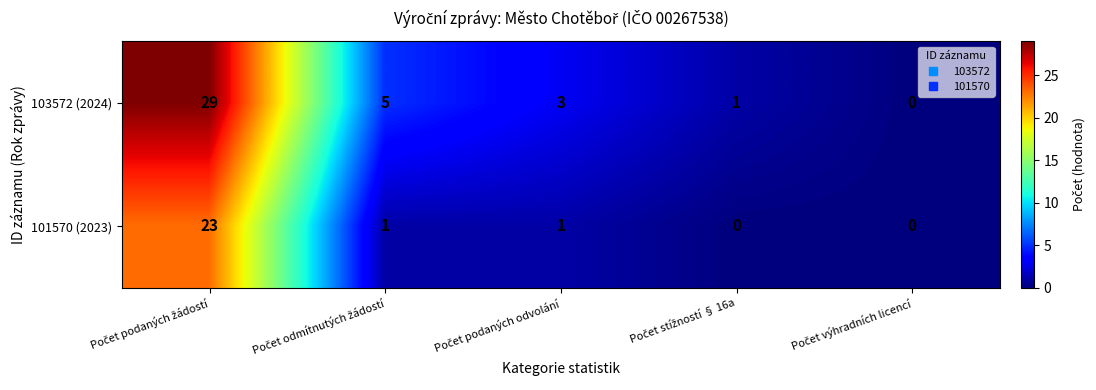

What is the sum of all 101570 (2023) values?

25